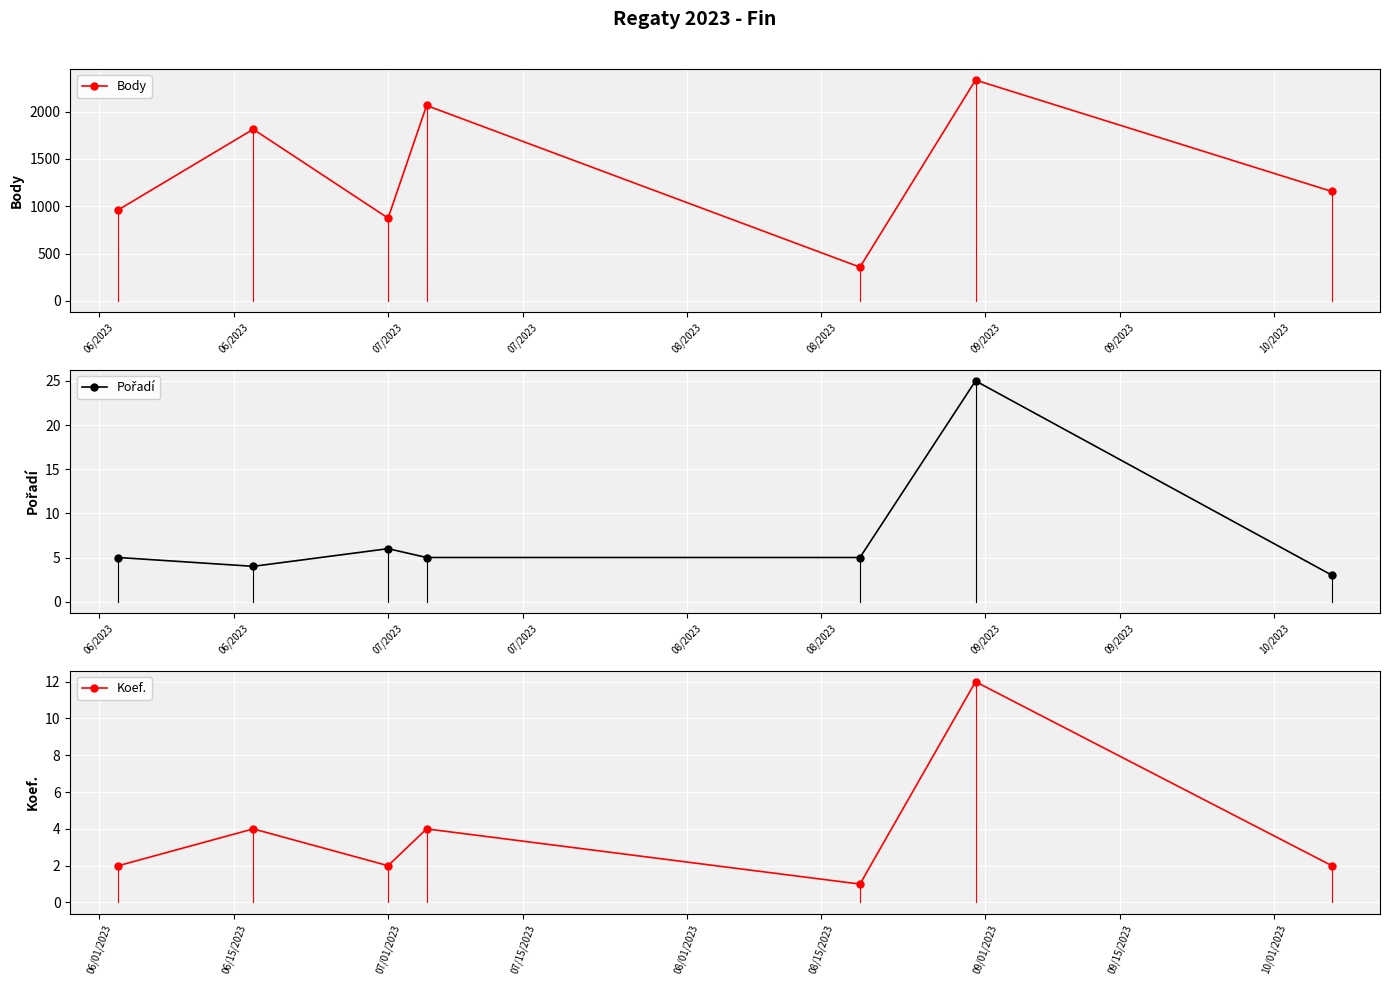

The value of Body at 07/2023 is 1229. True or false?

False